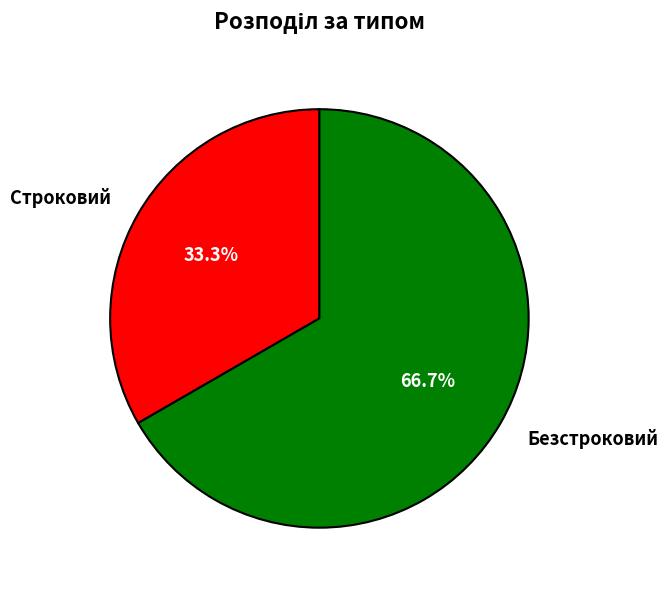

Which slice represents more than half of the pie?

Безстроковий